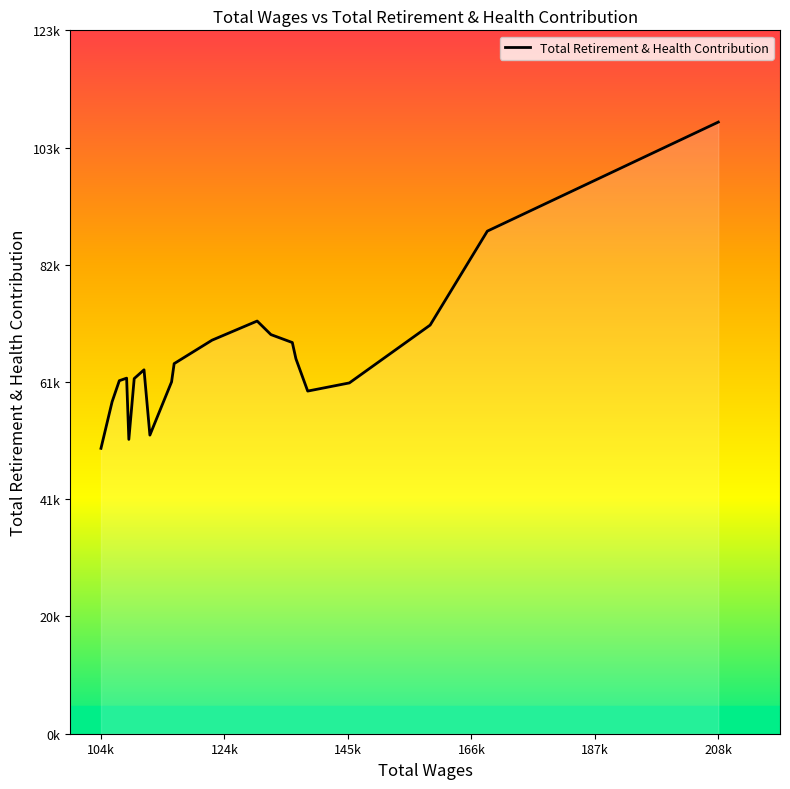

Reading left to right, what are all the values shown in this chart?

208184.0=107538	169212.0=88365	159563.0=71846	145932.0=61678	138901.0=60242	136915.0=65921	136306.0=68778	132696.0=70172	130372.0=72557	122763.0=69193	116367.0=65070	115933.0=61861	112274.0=52500	111283.0=63981	109627.0=62440	108722.0=51748	108347.0=62515	107115.0=62068	105898.0=58363	104020.0=50177